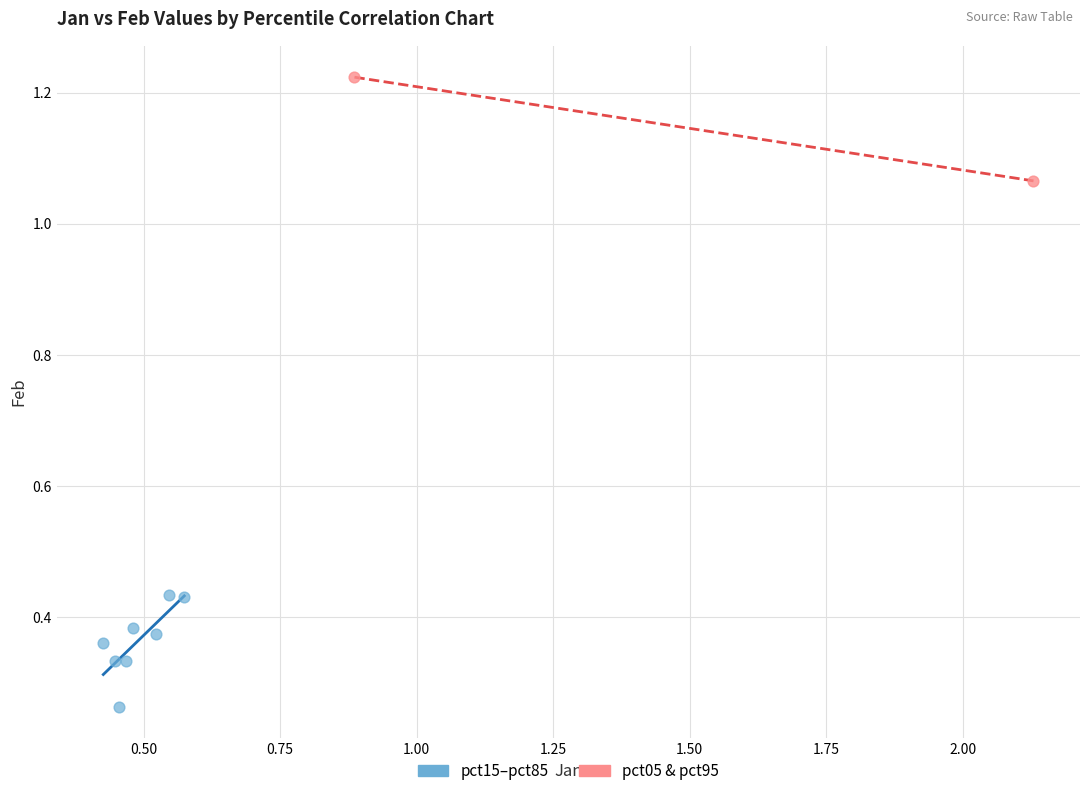

What are all the series names shown in the legend?

pct15–pct85, pct05 & pct95